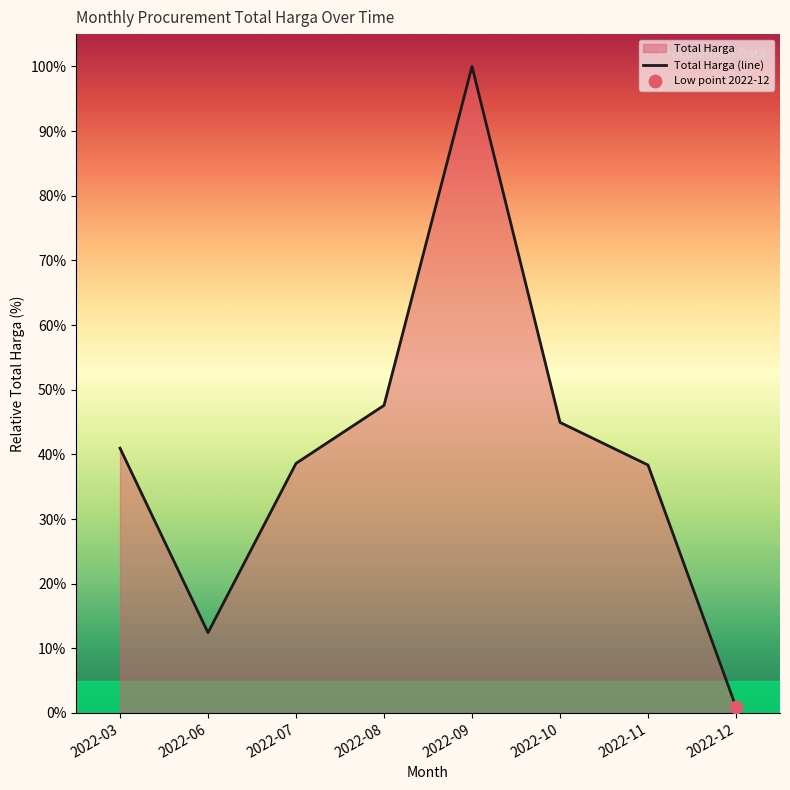

Which has a higher value, 2022-03 or 2022-07?

2022-03